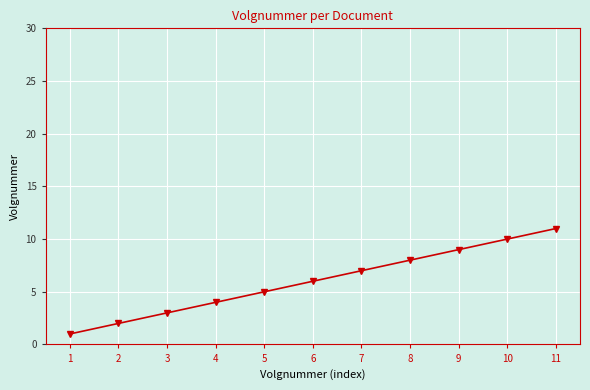

Which label corresponds to the largest value in the chart?

11